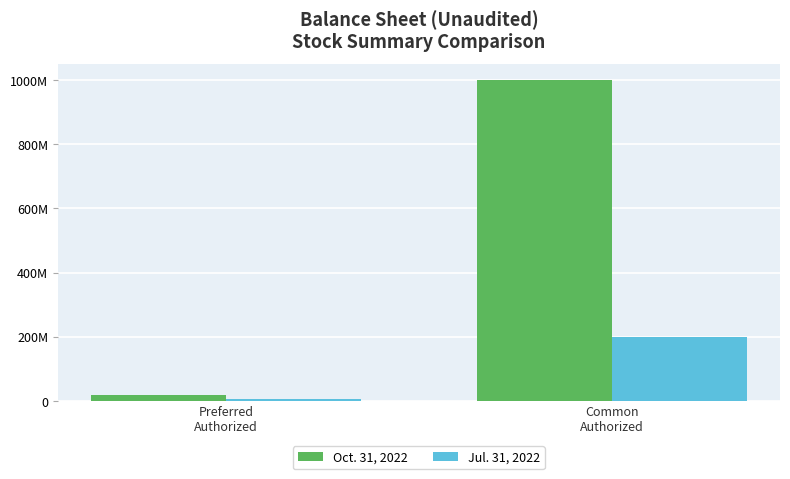

What are all the series names shown in the legend?

Oct. 31, 2022, Jul. 31, 2022